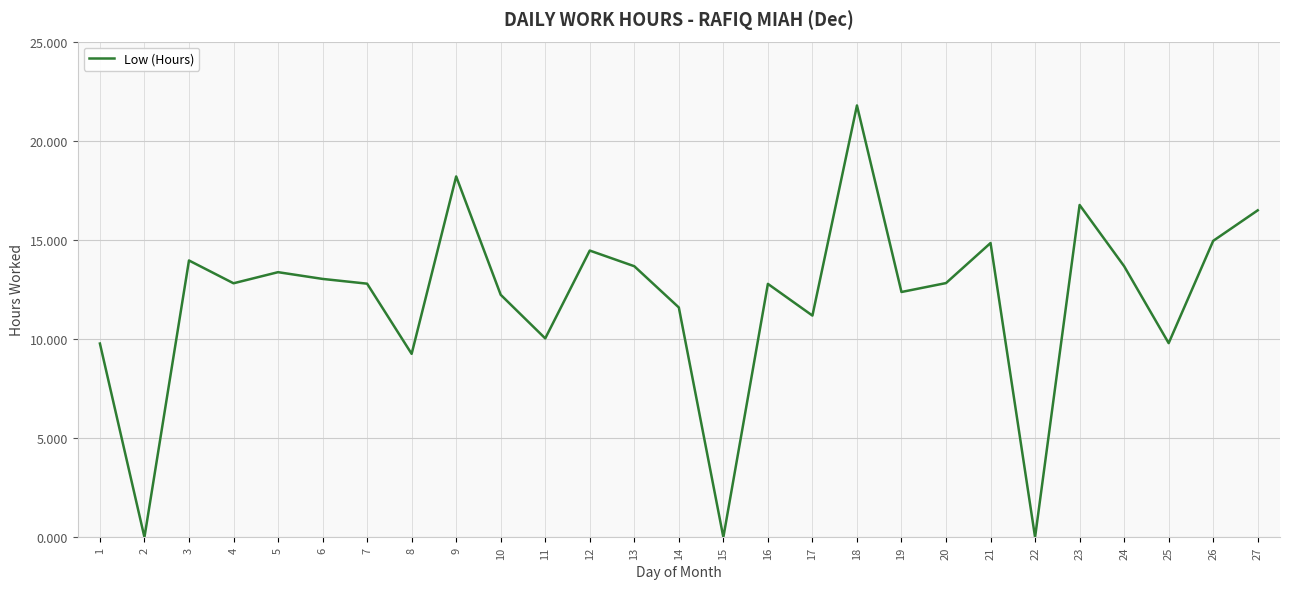

True or false: the data shows 14.8 at 21.

True